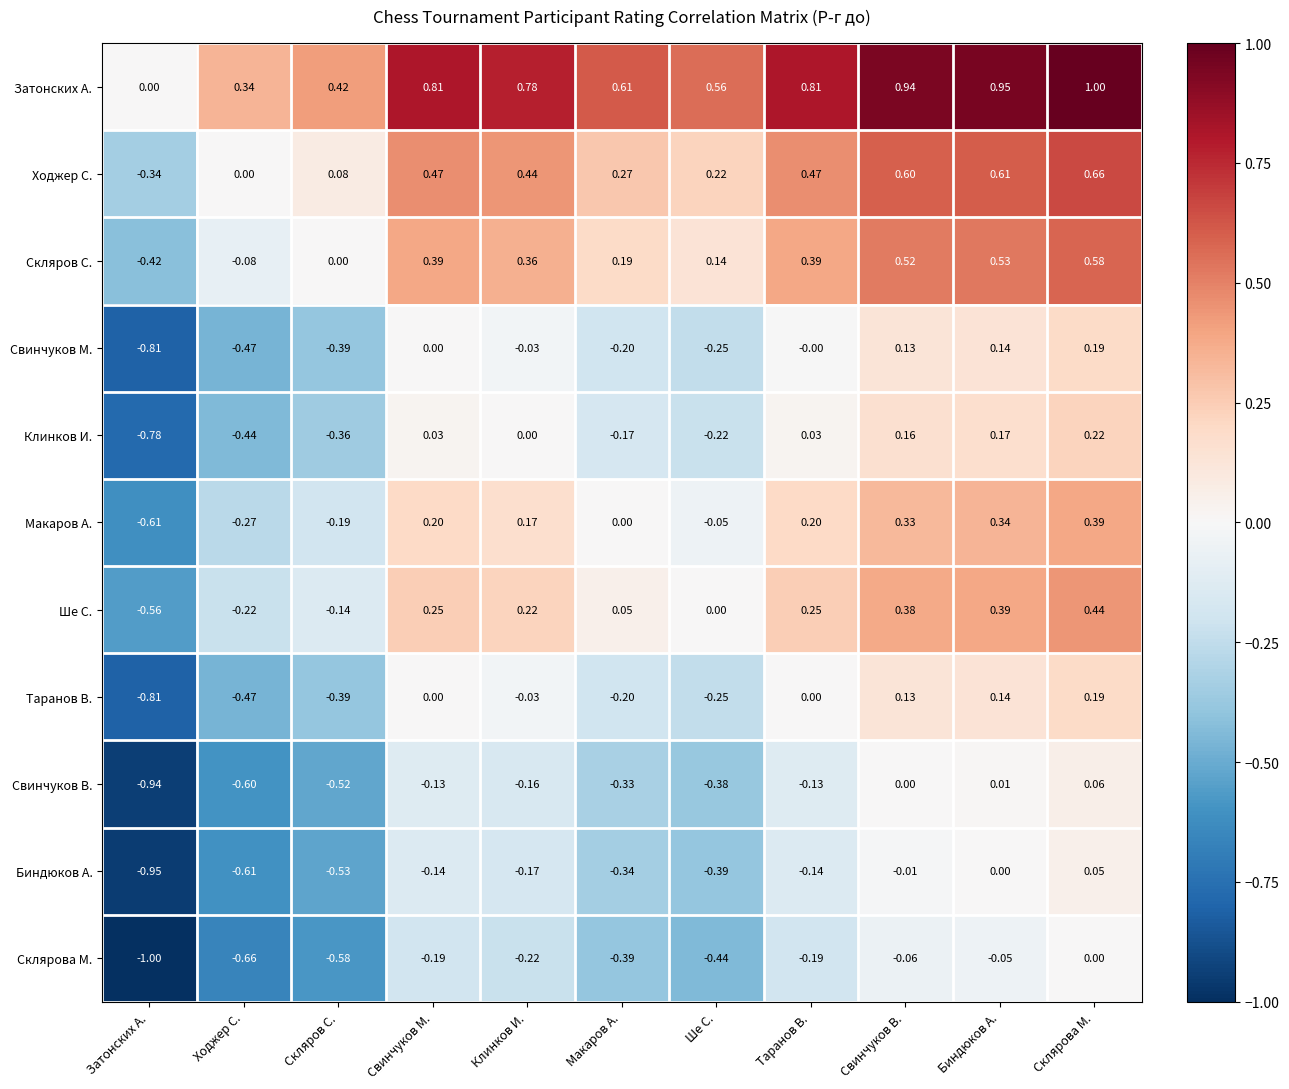

What is the smallest value displayed?

-1.0